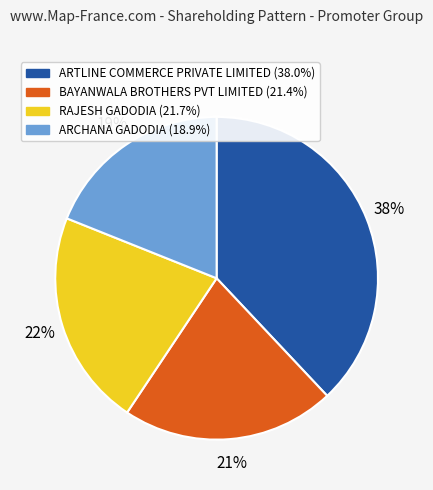

To the nearest percent, what percentage of the pie is ARTLINE COMMERCE PRIVATE LIMITED?

38%